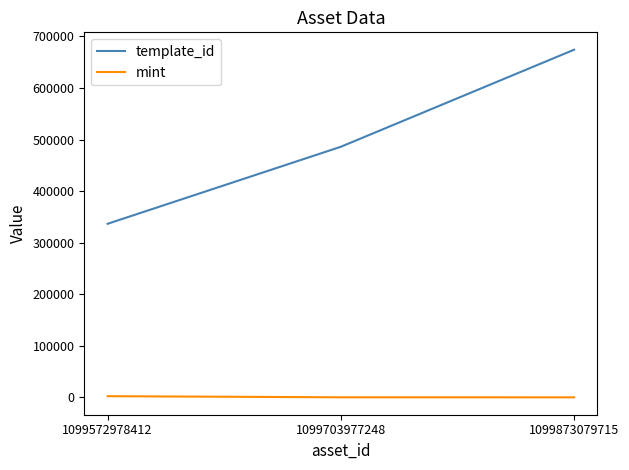

What is the minimum value shown in the chart?

167